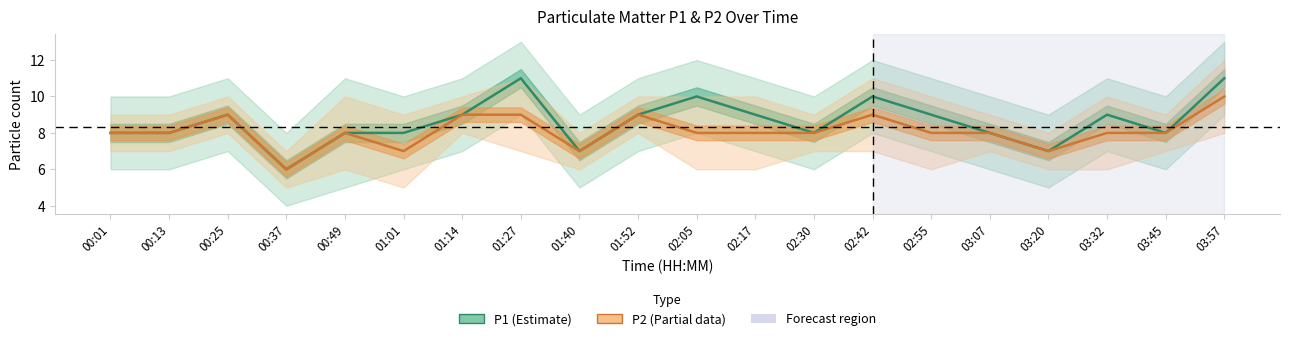

What is the difference between the P1 values at 02:42 and 02:30?

2